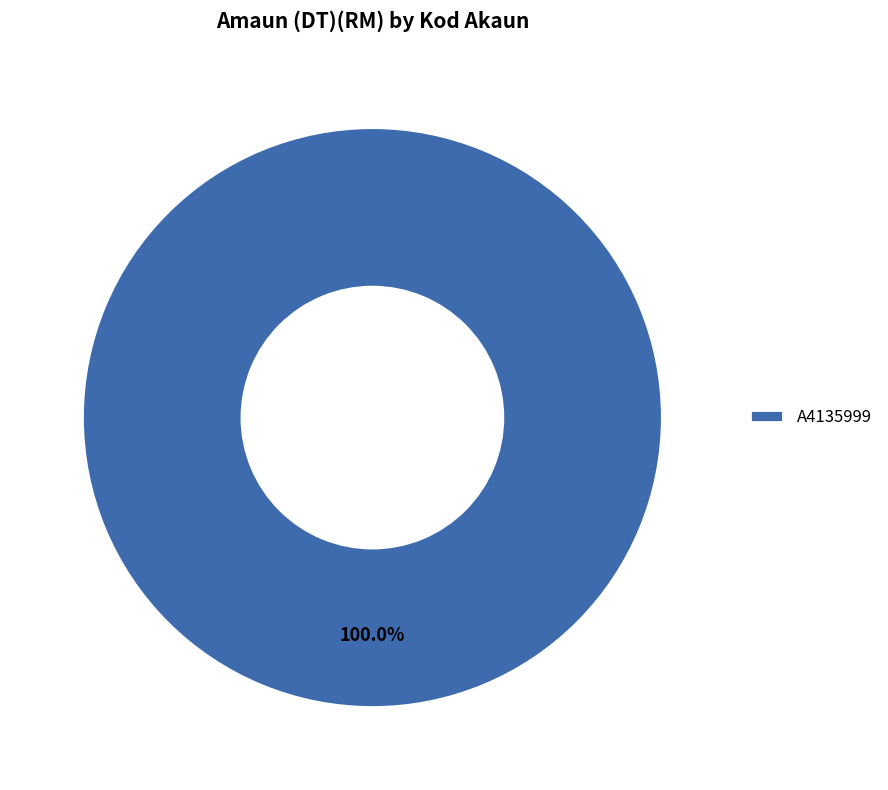

Rank the categories by value from highest to lowest.

A4135999